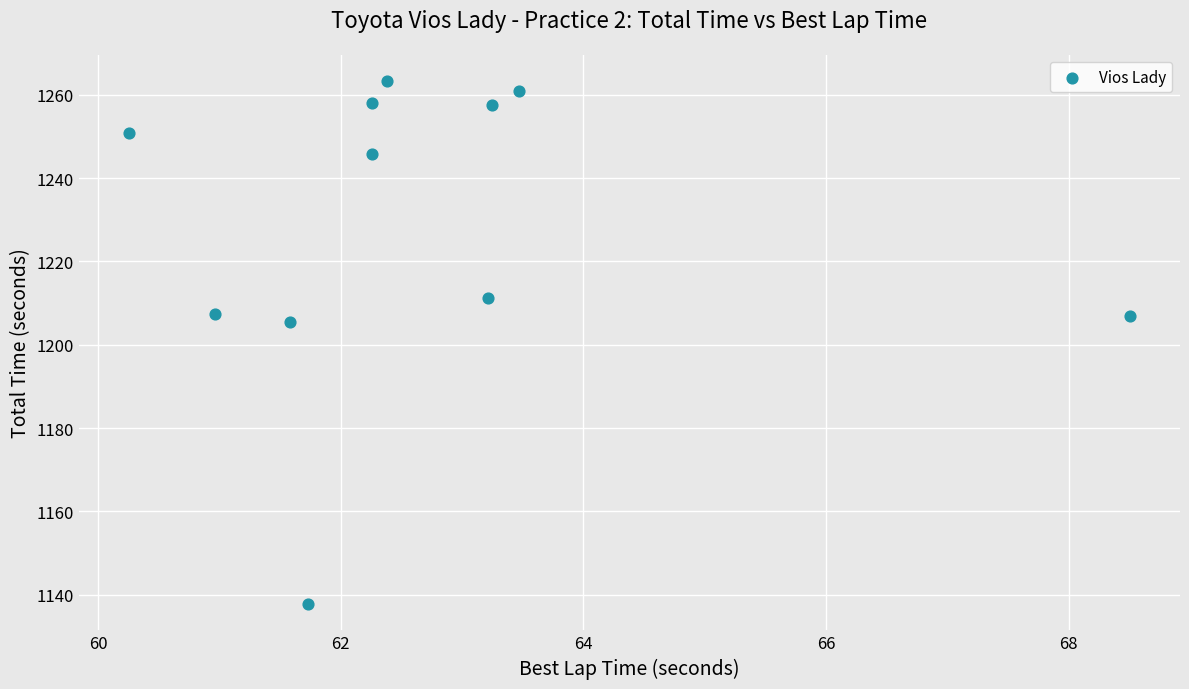

What is the range of Y values (max minus min)?

125.6